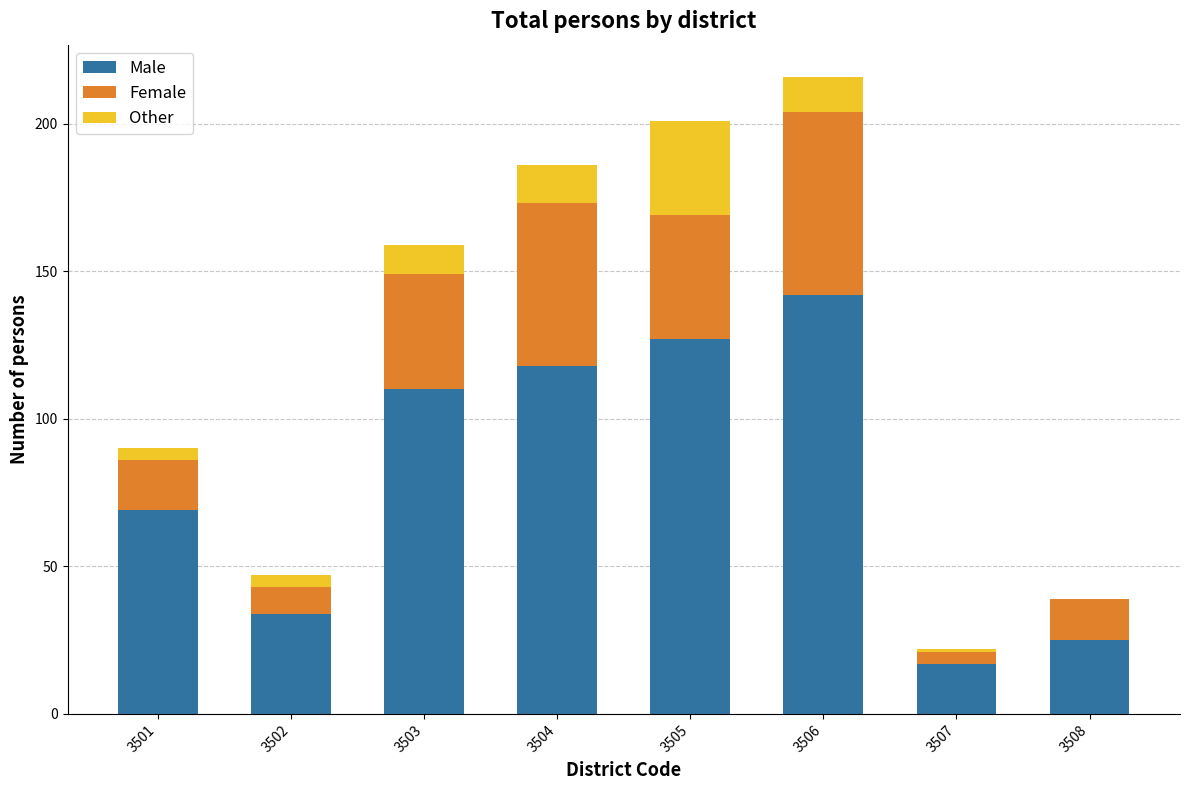

True or false: Male has a value of 18 at 3502.

False